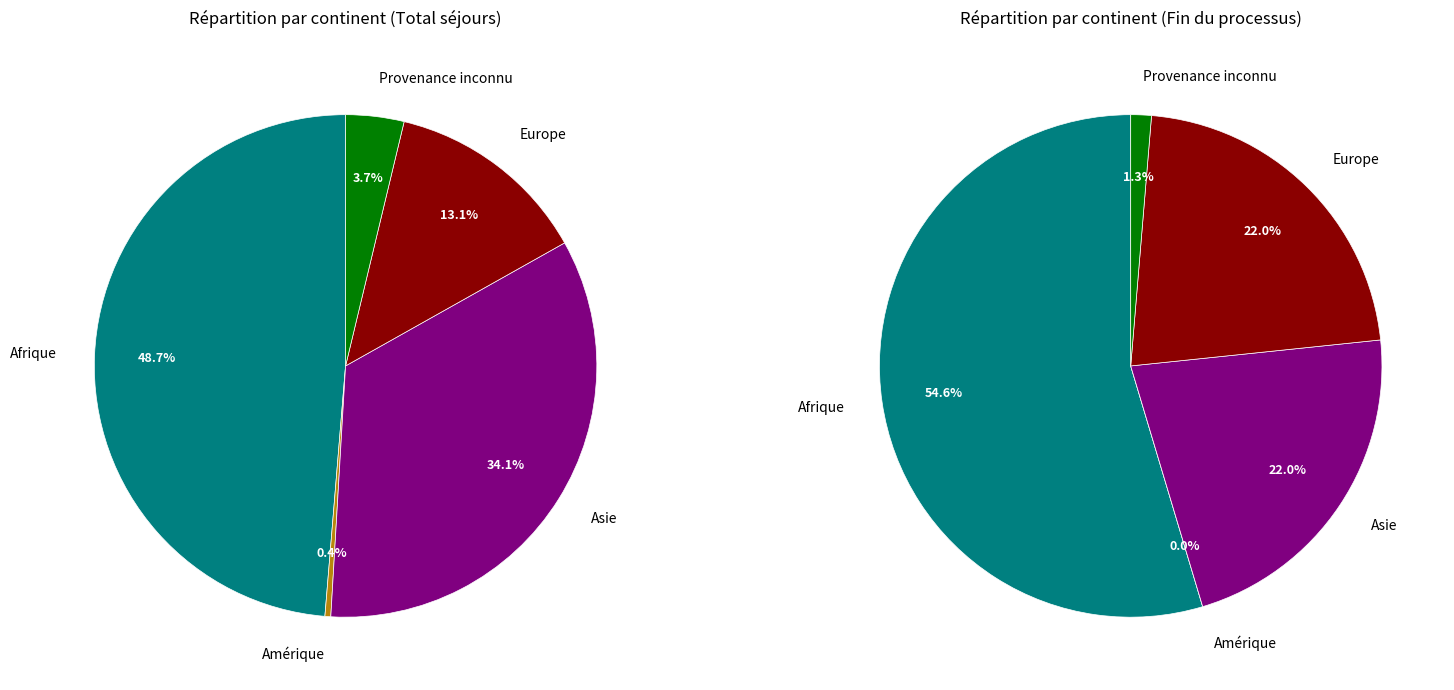

The Asie slice represents 40% of the pie. True or false?

False